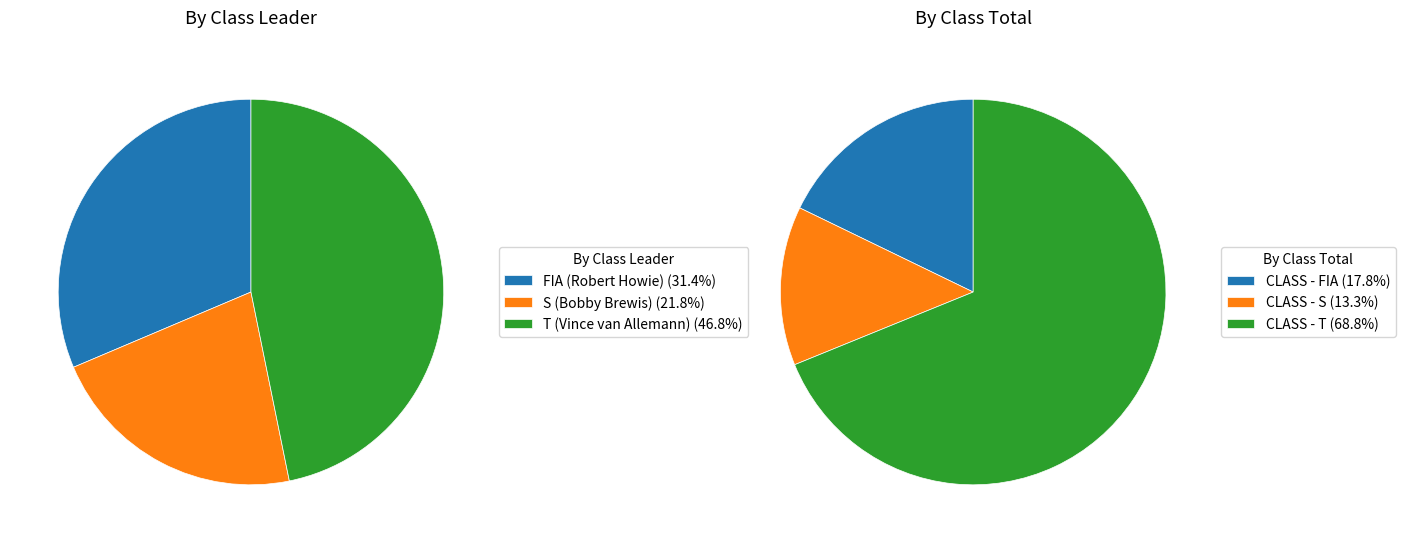

What is the smallest slice in the pie chart?

CLASS - S